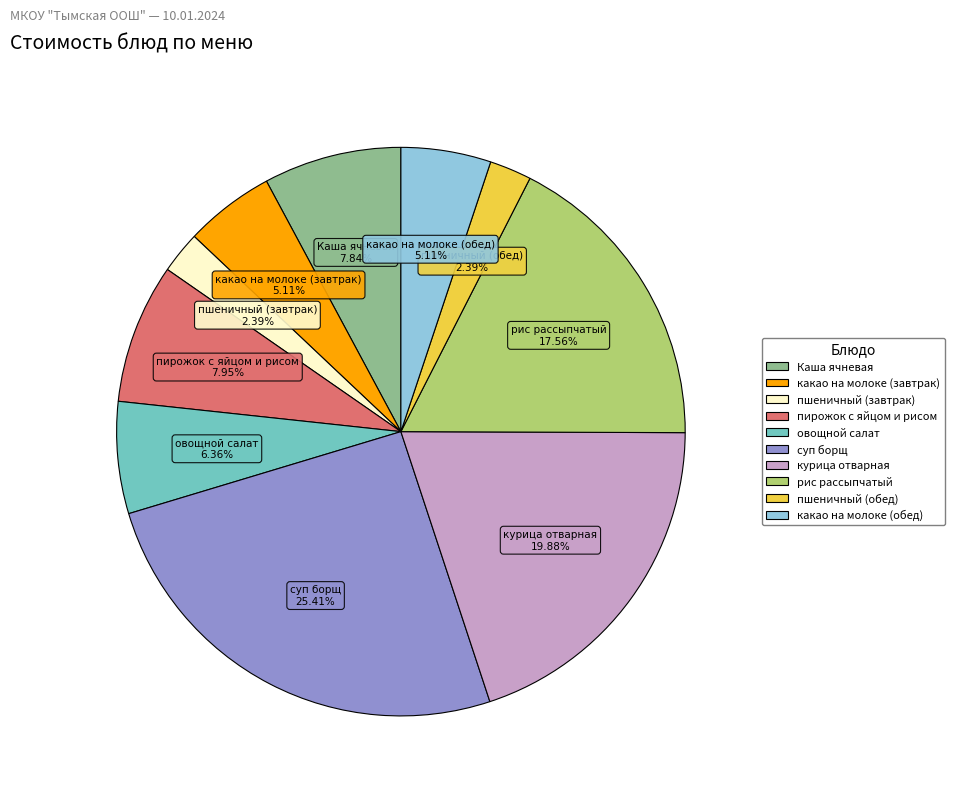

Is it true that рис рассыпчатый is 8% of the pie?

False